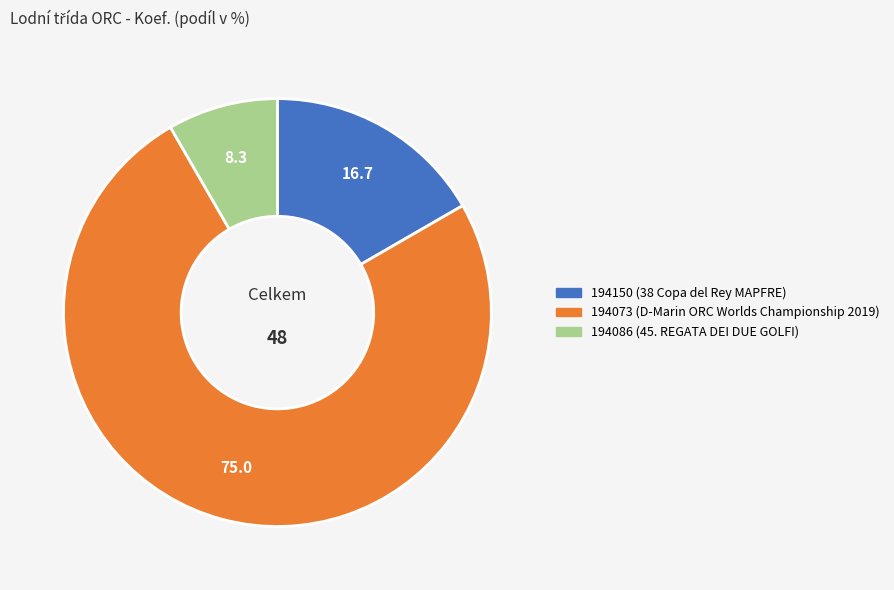

True or false: 194073 accounts for 75% of the total.

True